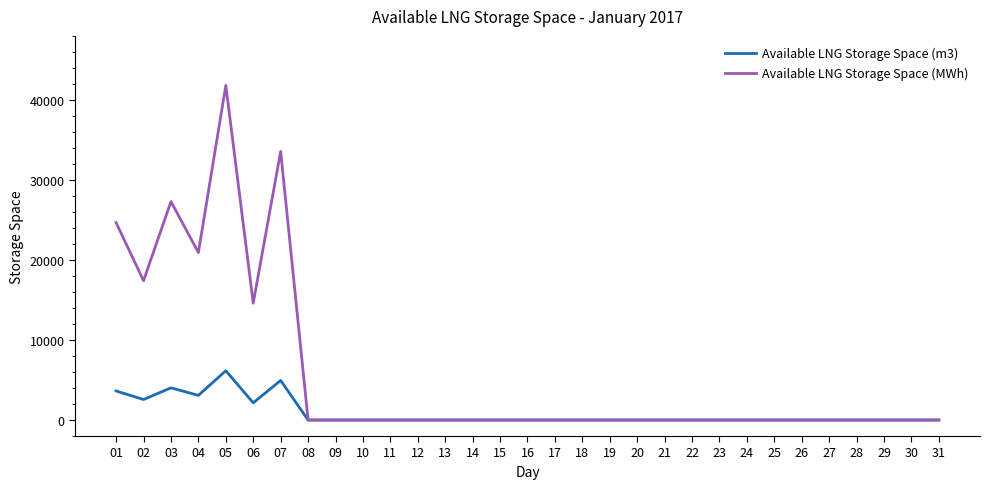

Is the value of Available LNG Storage Space (m3) at 06 greater than the value of Available LNG Storage Space (MWh) at 06?

No